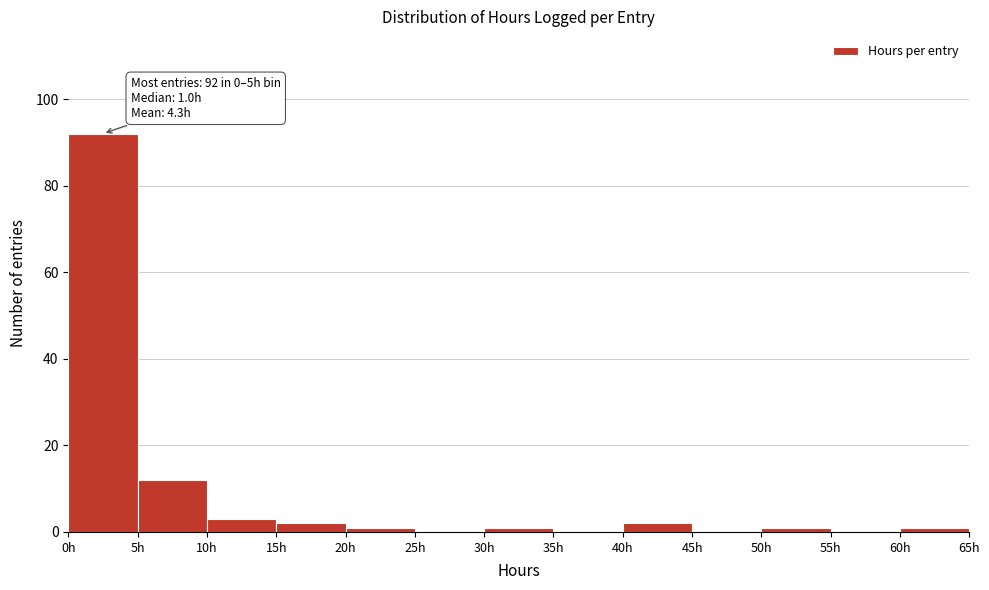

Which range on the x-axis has the tallest bar?

0 to 5